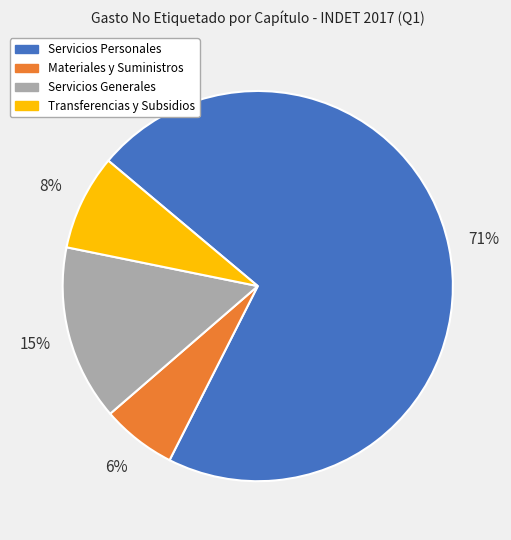

Which has a higher value, Servicios Generales or Transferencias y Subsidios?

Servicios Generales